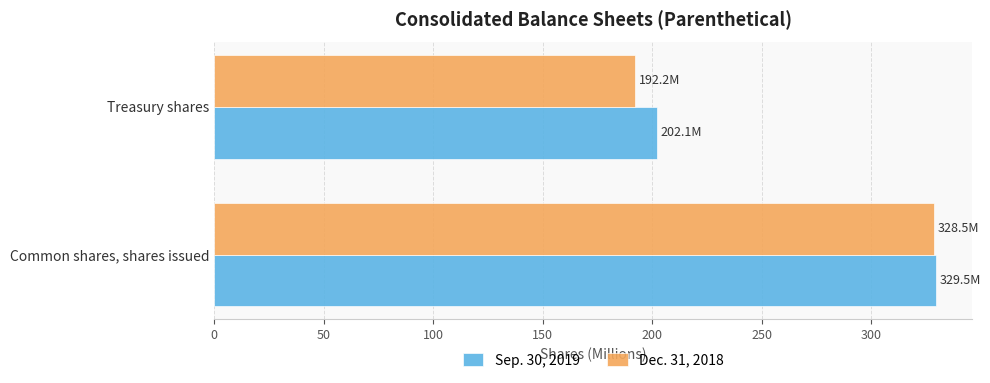

Count the number of data series in this chart.

2